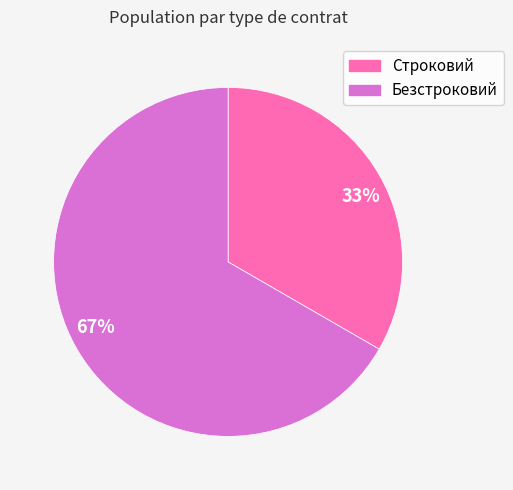

What is the smallest slice in the pie chart?

Строковий